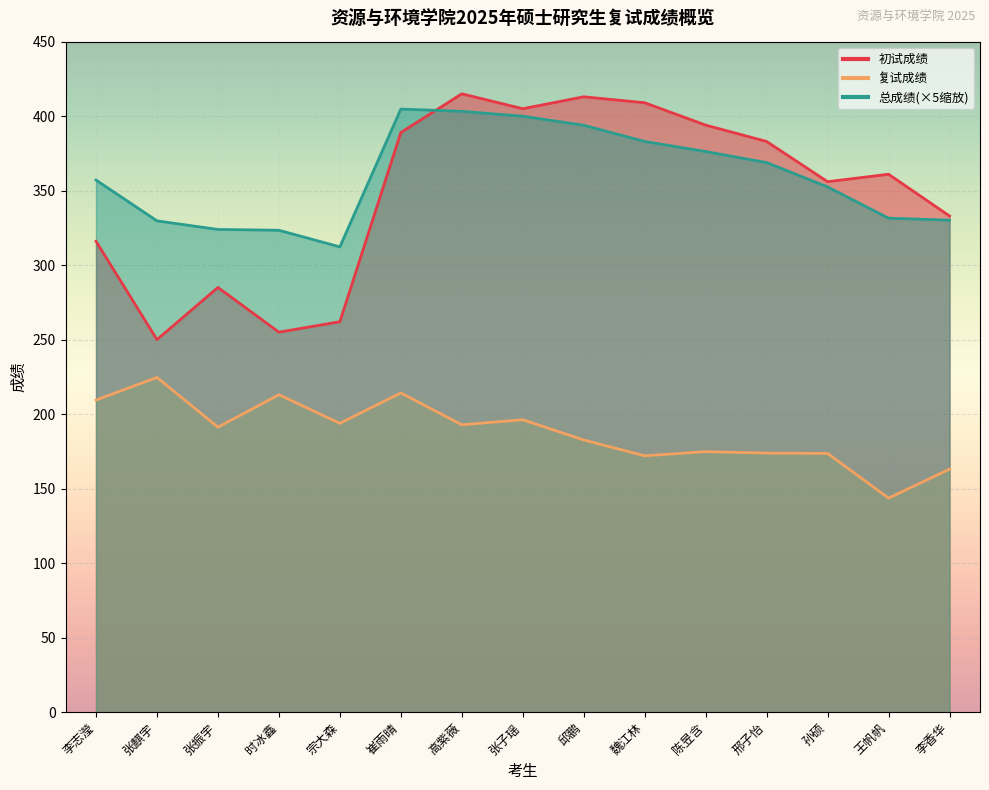

Which series has the largest total across all categories?

总成绩